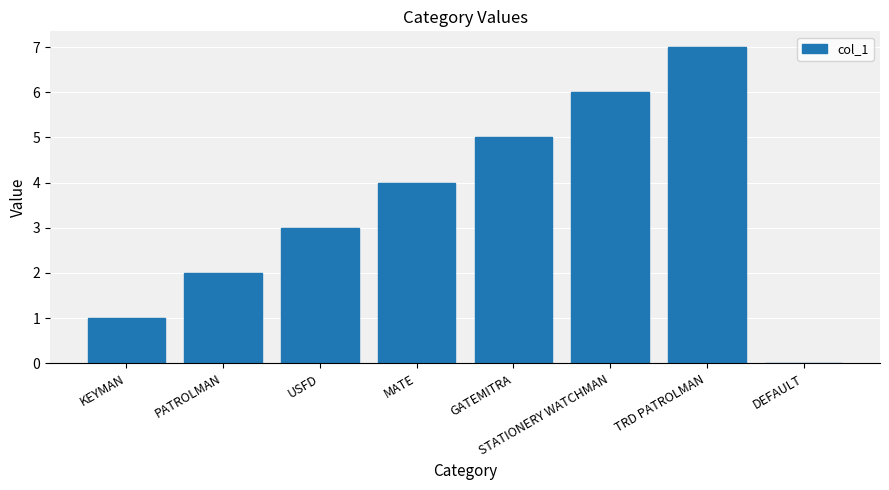

Between KEYMAN and TRD PATROLMAN, which is larger?

TRD PATROLMAN